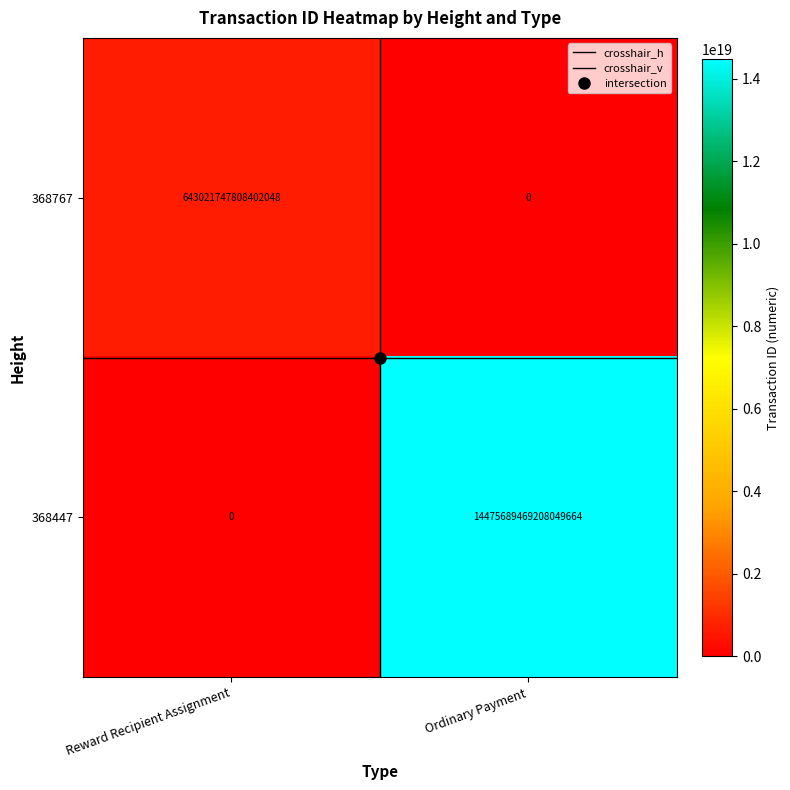

Which series has the largest total across all categories?

368447